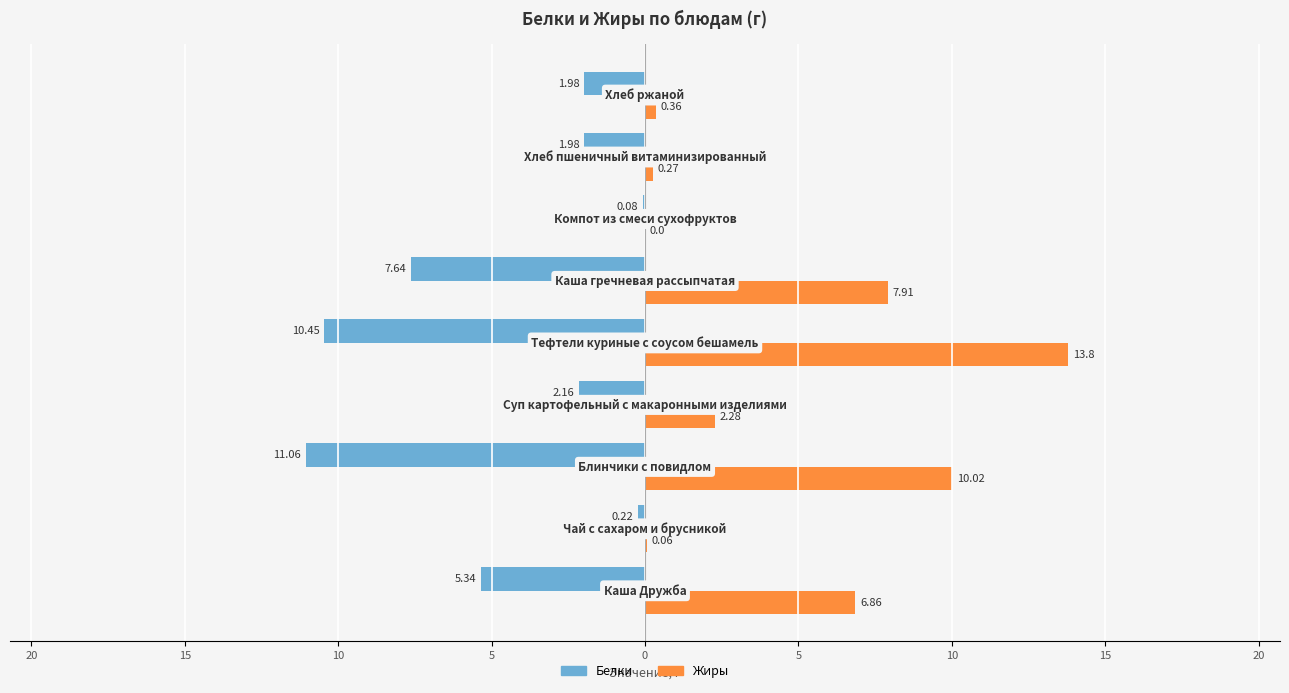

What are all the series names shown in the legend?

Белки, Жиры